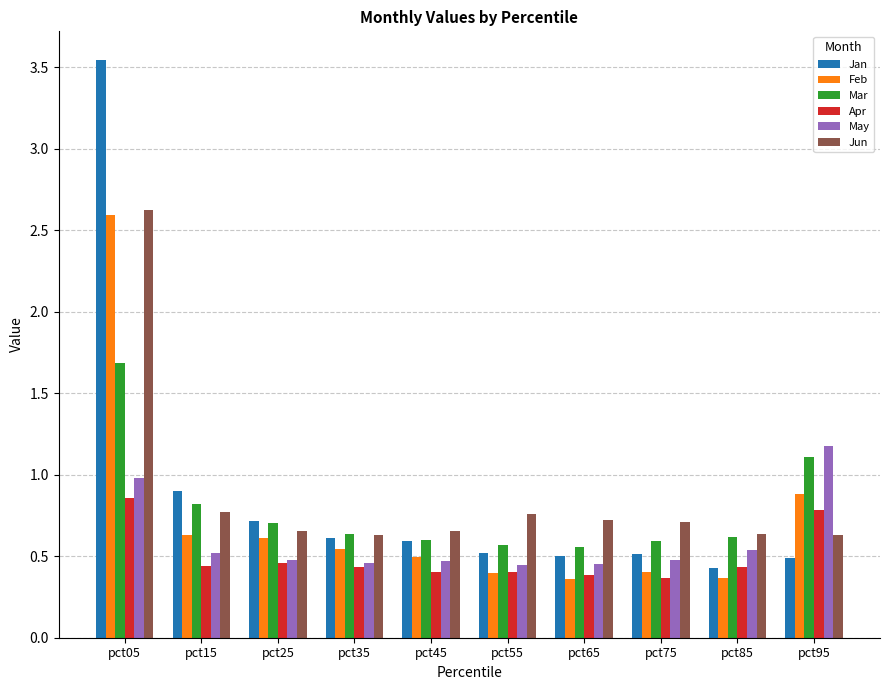

What is the sum of all May values?

6.0